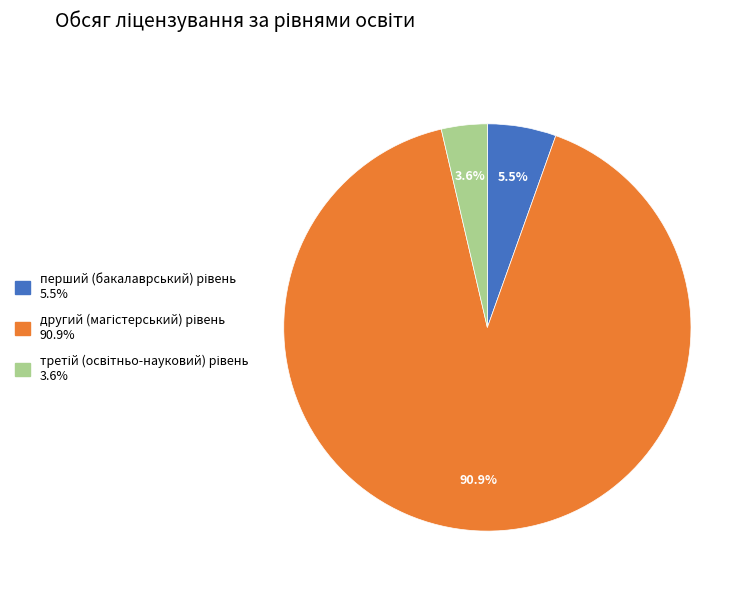

Is there a majority slice in this chart?

Yes